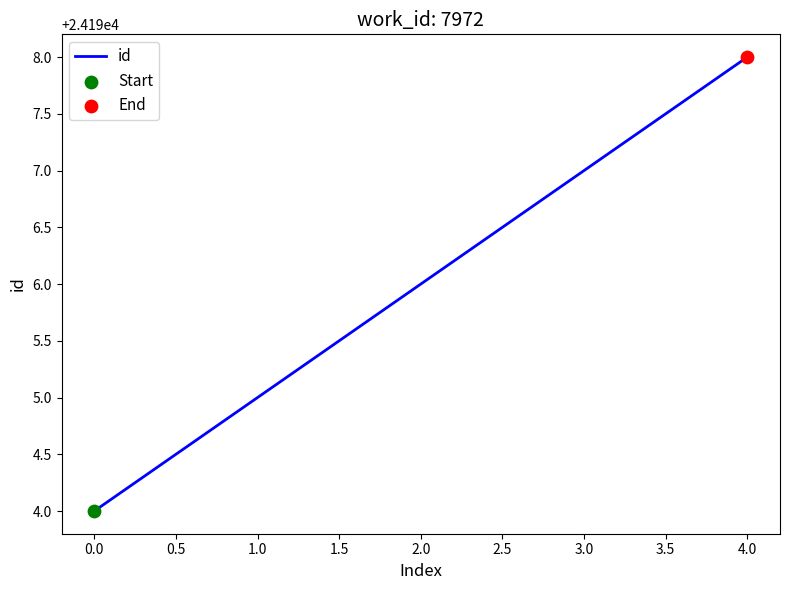

Approximately how many times larger is the value at 4.0 compared to 3.0?

1.0